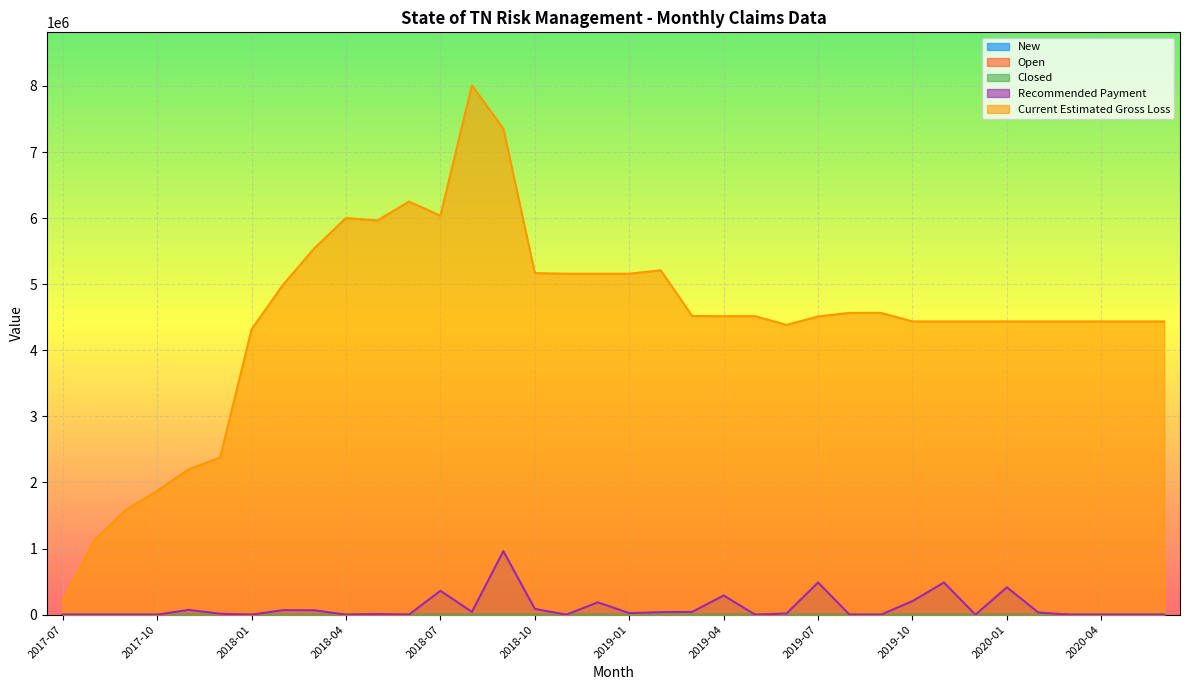

True or false: Open has a value of 7.0 at 2019-07.

True